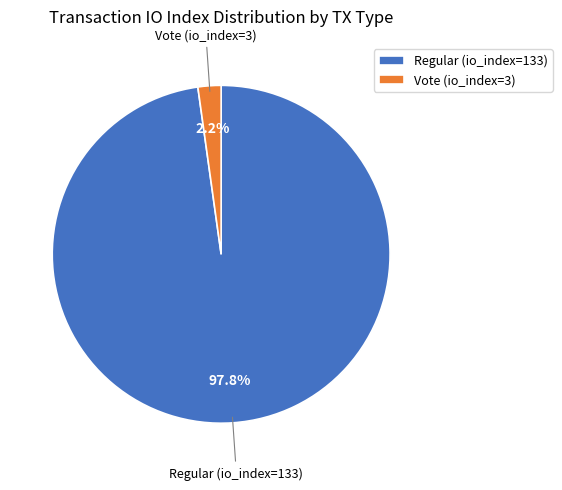

Does any single category account for the majority?

Yes